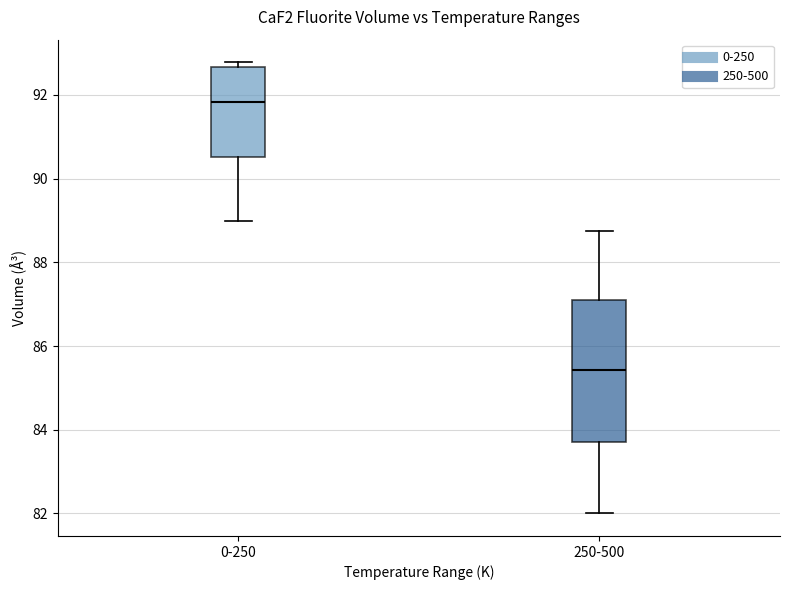

Reading left to right, transcribe this box plot: for each box, give where its median line is, the range the box spans, and where its two whiskers end, as read against the y-axis. The values are not printed on the chart, so give them approximately, as read against the axis.

0-250: median 91.8, box 90.6 to 92.6, whiskers 89.0 to 92.8
250-500: median 85.4, box 83.8 to 87.2, whiskers 82.0 to 88.8